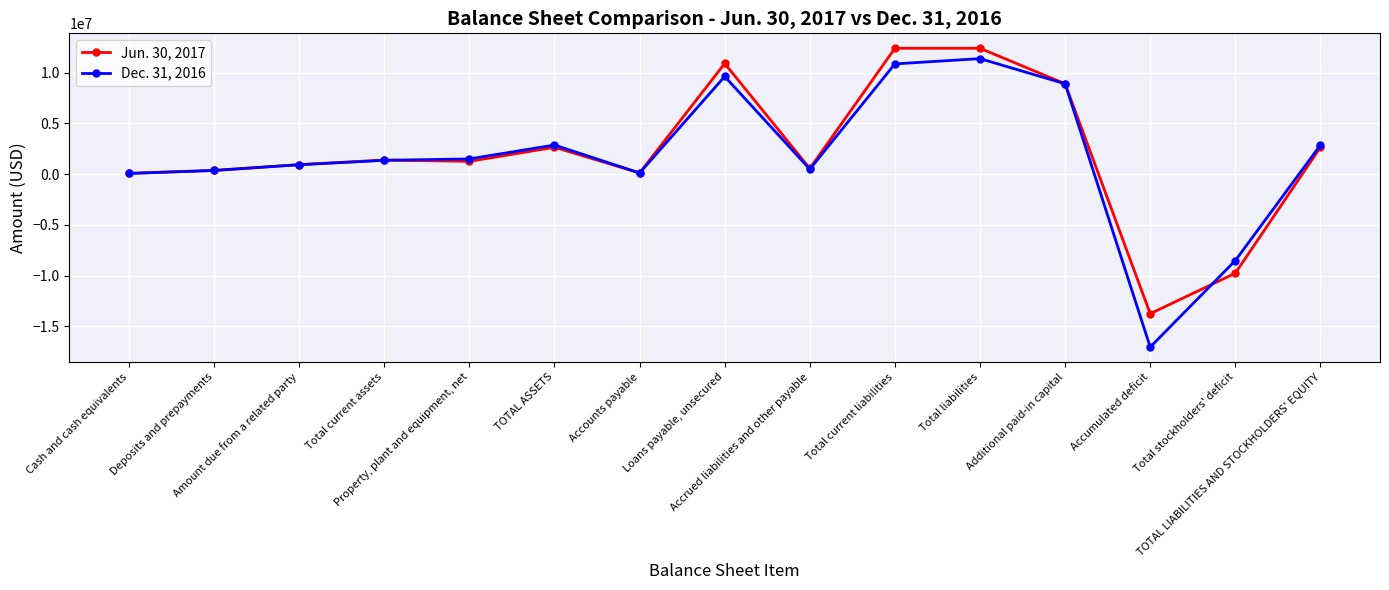

List the series in order of their overall mean, lowest first.

Dec. 31, 2016, Jun. 30, 2017